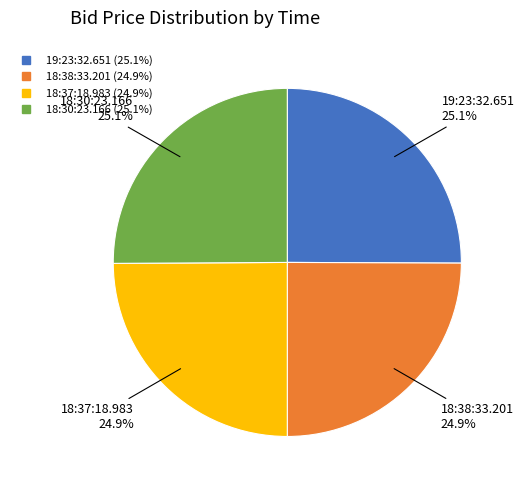

True or false: 19:23:32.651 accounts for 36% of the total.

False